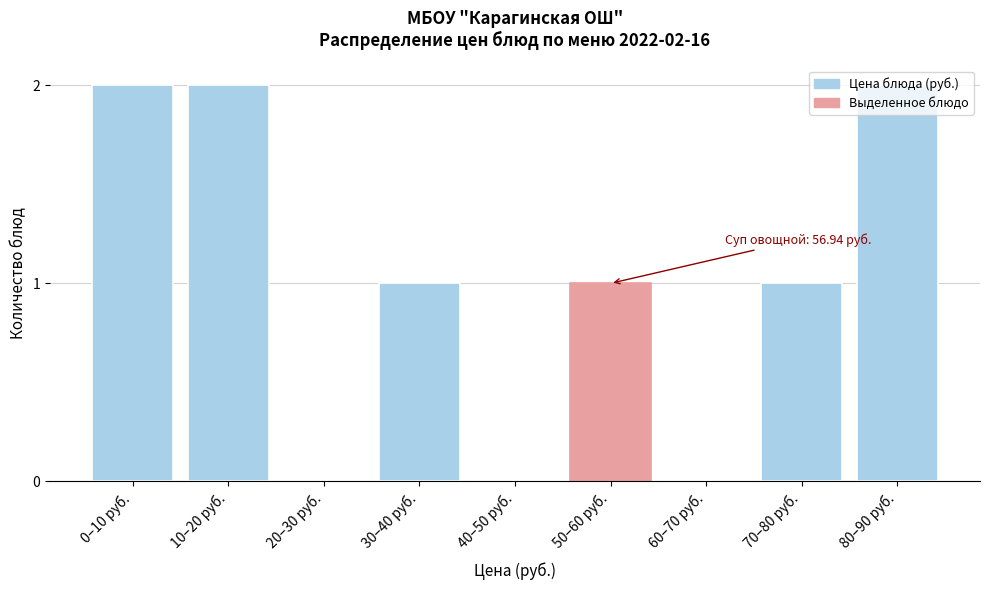

What is the sum of all values?

9